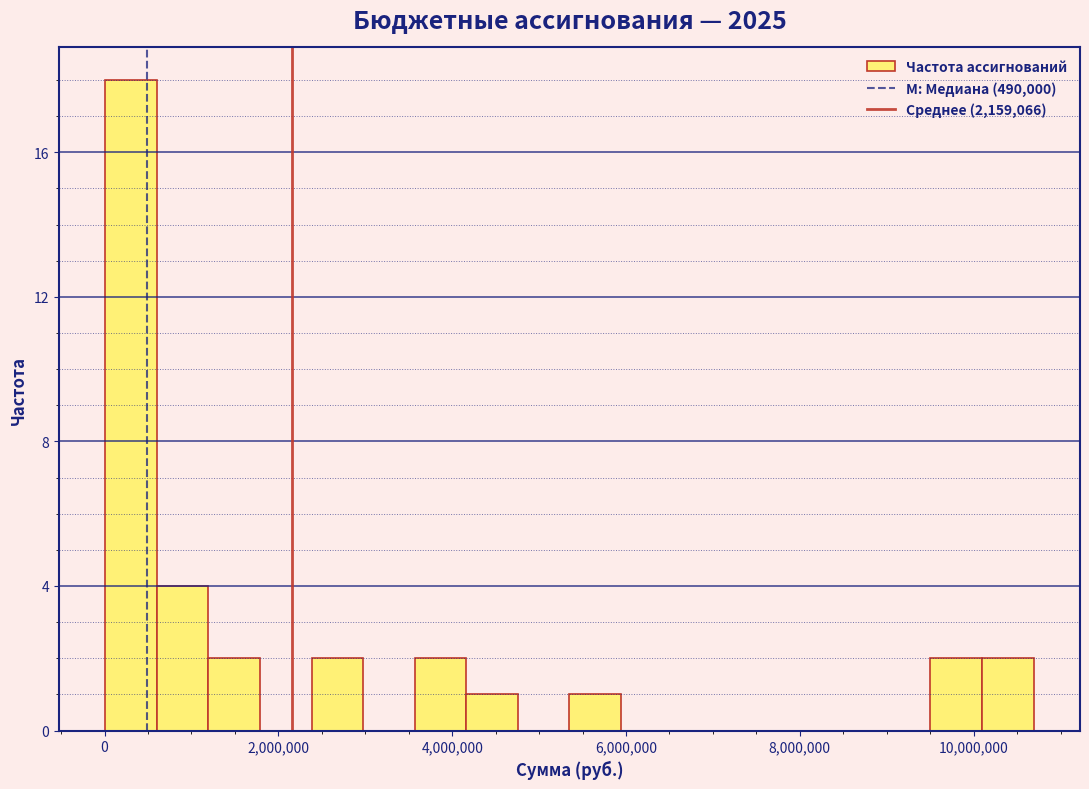

Read against the x-axis, roughly where is the centre of the tallest bar?

400000